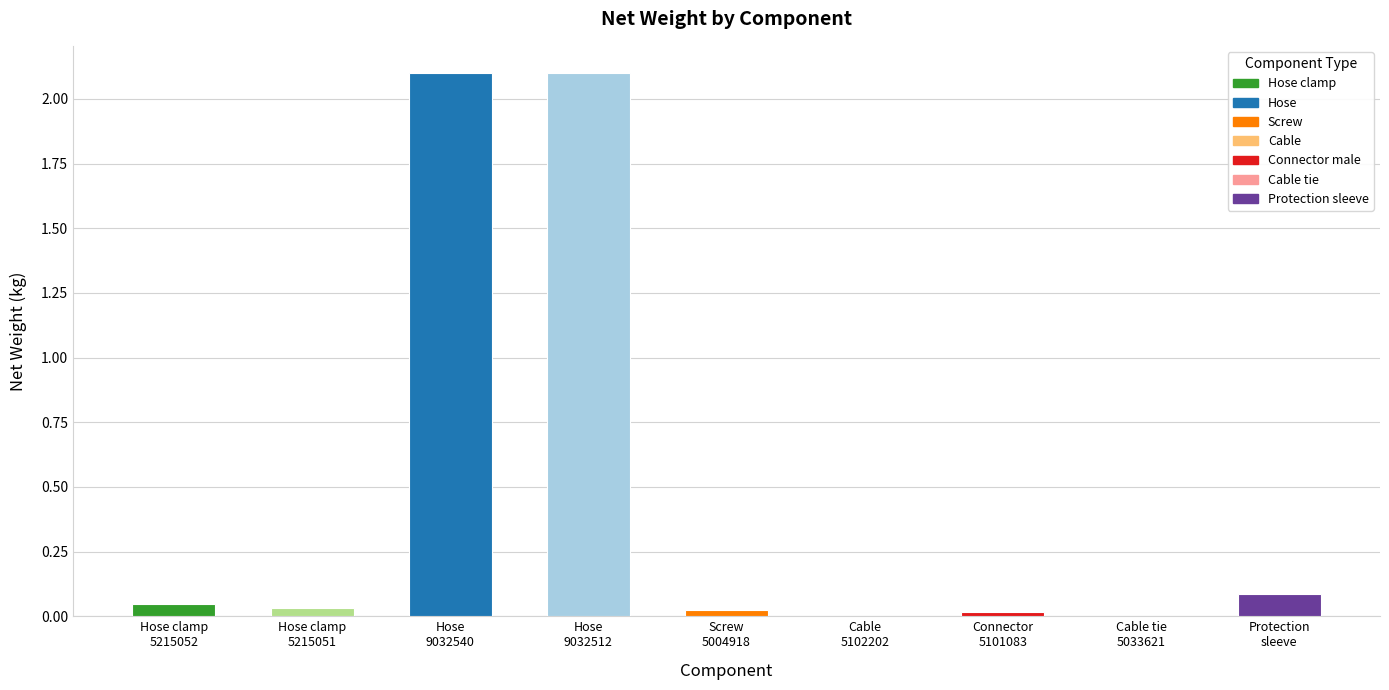

Where is the data nearest to the value 1?

Protection
sleeve